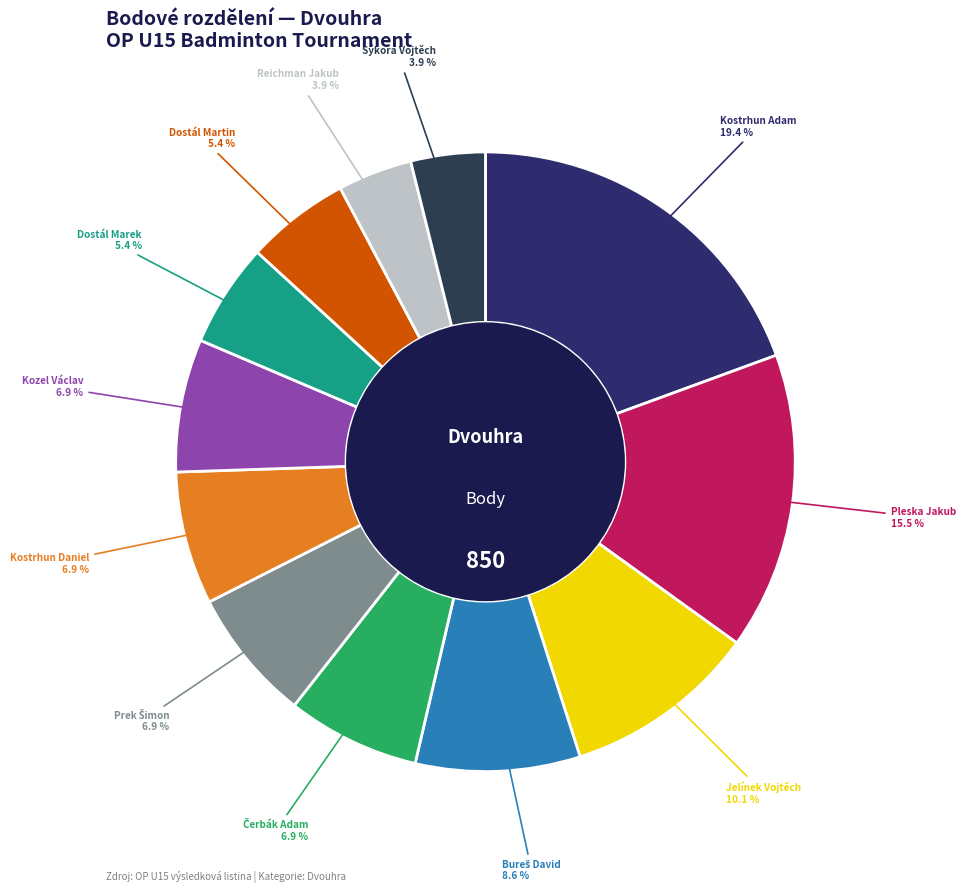

Count the number of slices in the pie.

12